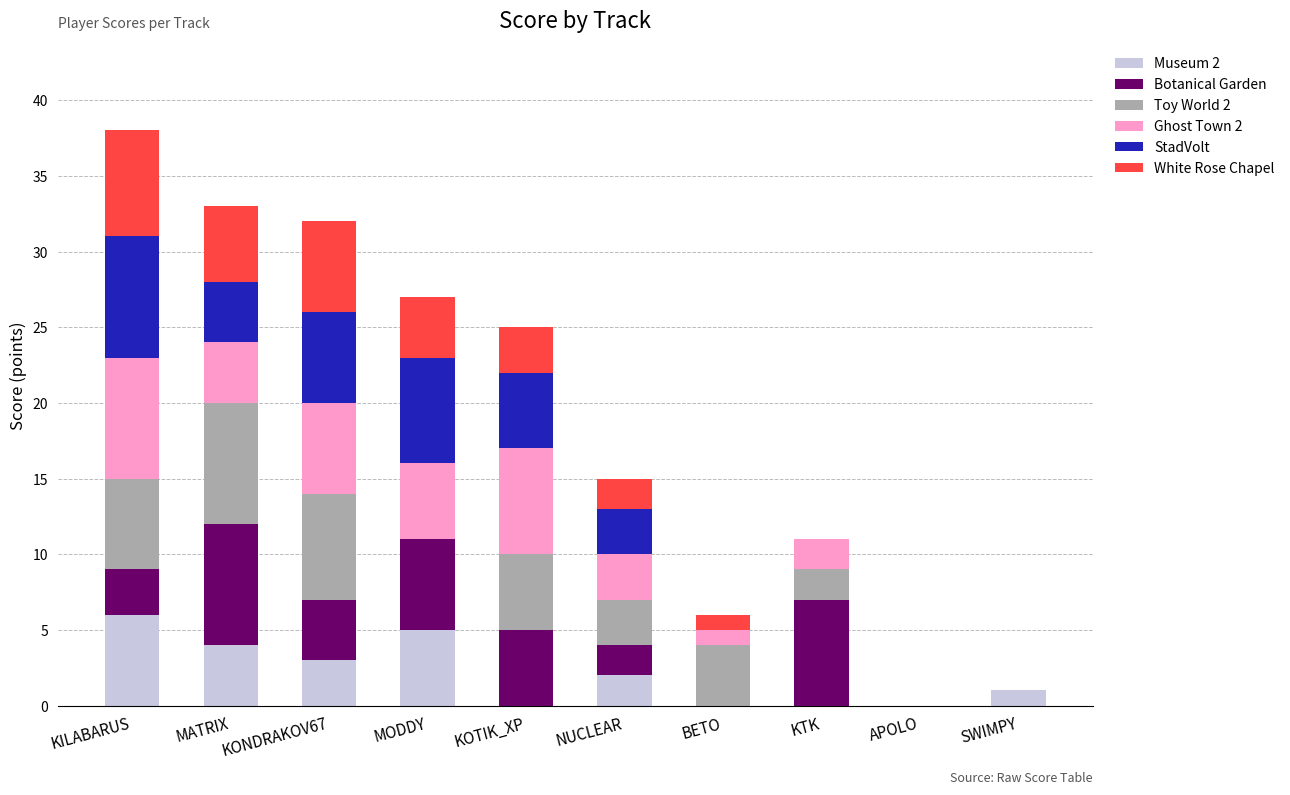

What is the total value across all series at KOTIK_XP?

25